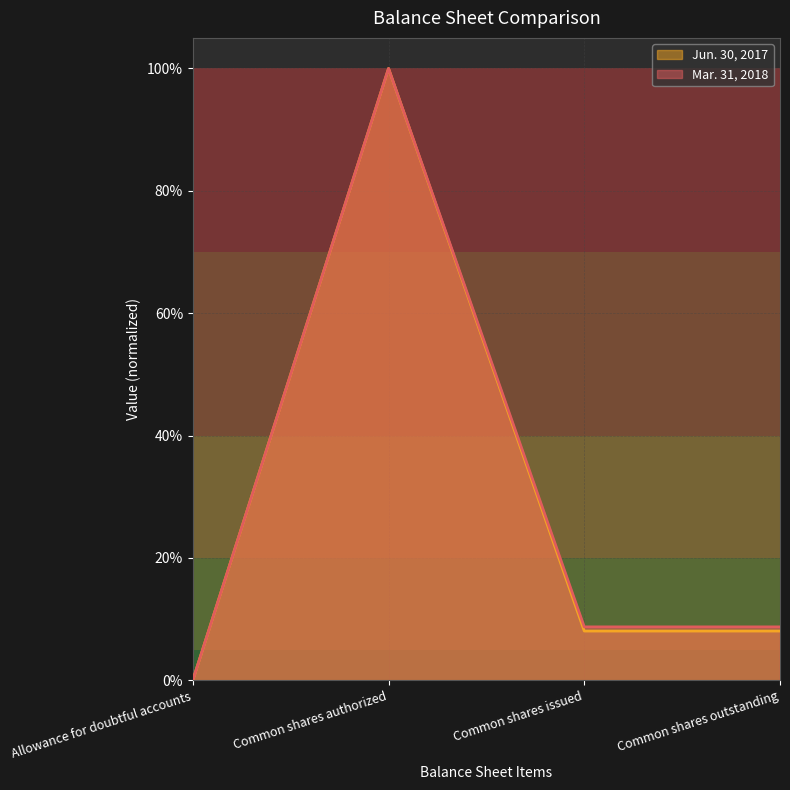

Reading left to right, extract all data points from this chart.

Mar. 31, 2018: 0.0	1.0	0.1	0.1
Jun. 30, 2017: 0.0	1.0	0.1	0.1